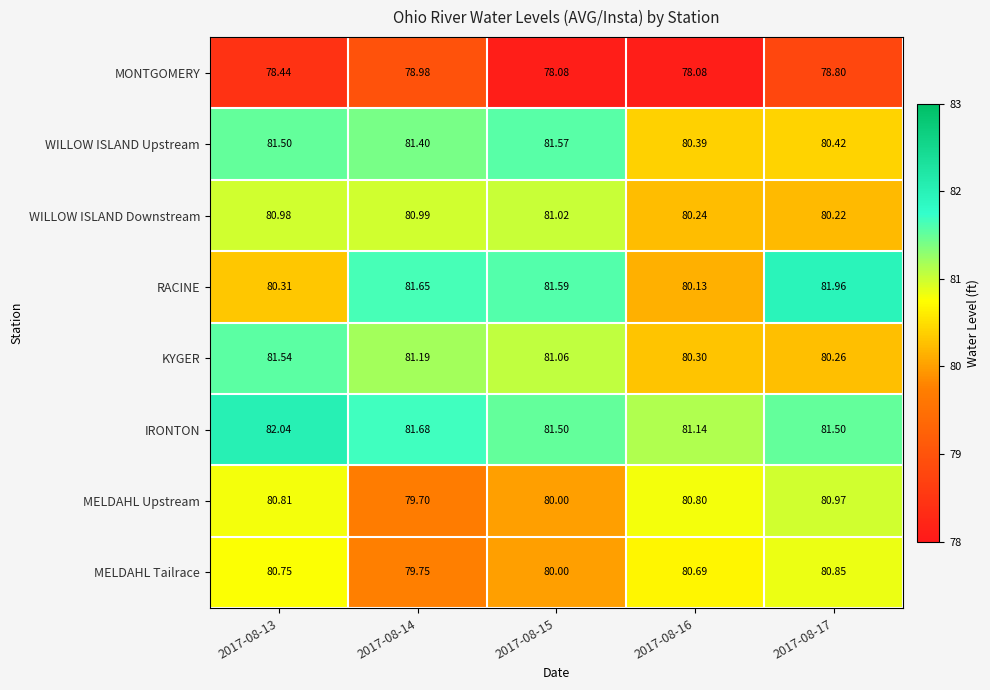

Which series changed the most between 2017-08-16 and 2017-08-17?

RACINE